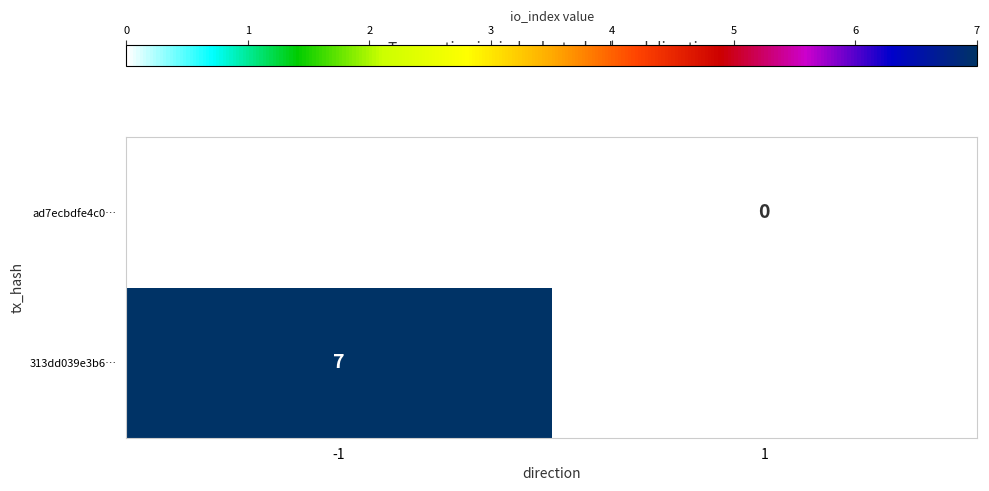

Is the value of ad7ecbdfe4c0… at 1 greater than the value of 313dd039e3b6… at -1?

No